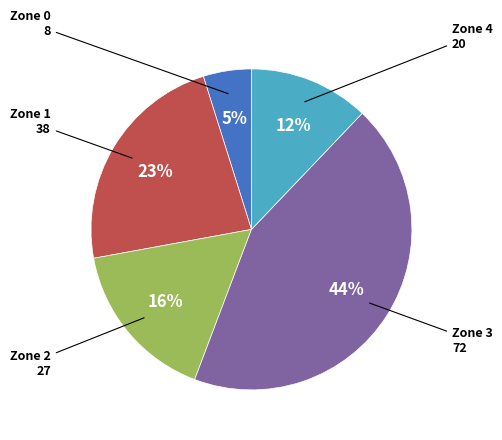

Is there a majority slice in this chart?

No